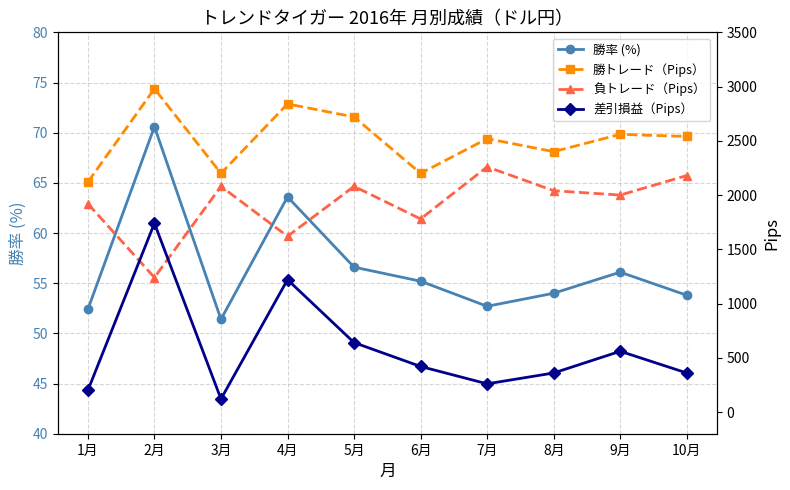

Which label corresponds to the smallest value in the chart?

3月